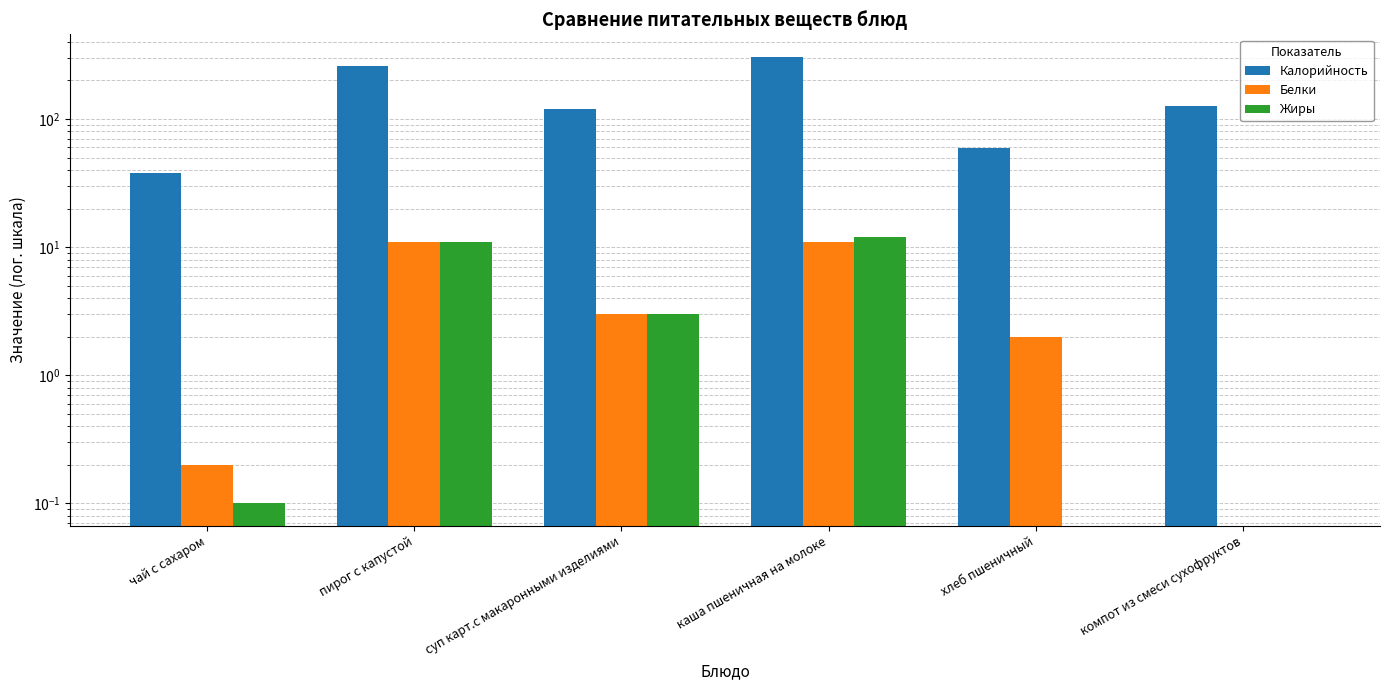

Are the bars horizontal?

No